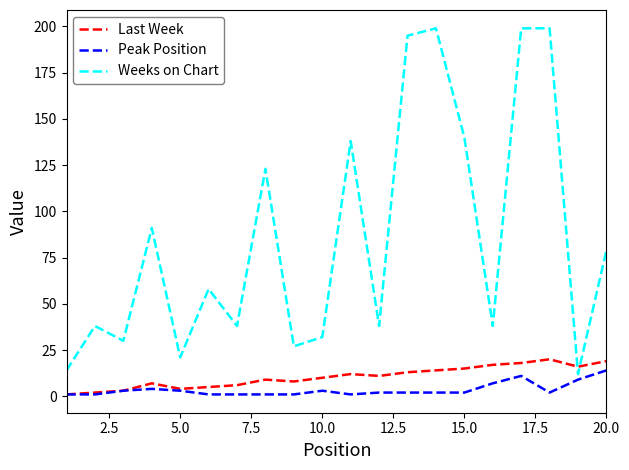

How many intersections are there between Weeks on Chart and Last Week?

2